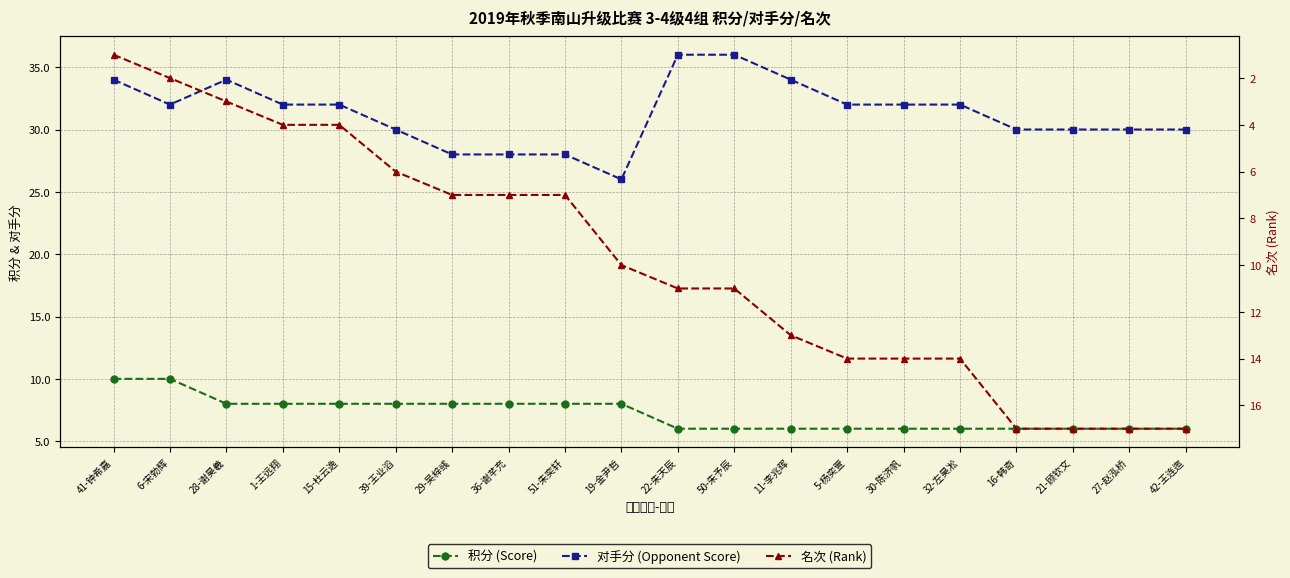

Reading left to right, list all the values displayed in this chart.

积分 (Score): 10	10	8	8	8	8	8	8	8	8	6	6	6	6	6	6	6	6	6	6
对手分 (Opponent Score): 34	32	34	32	32	30	28	28	28	26	36	36	34	32	32	32	30	30	30	30
名次 (Rank): 1	2	3	4	4	6	7	7	7	10	11	11	13	14	14	14	17	17	17	17